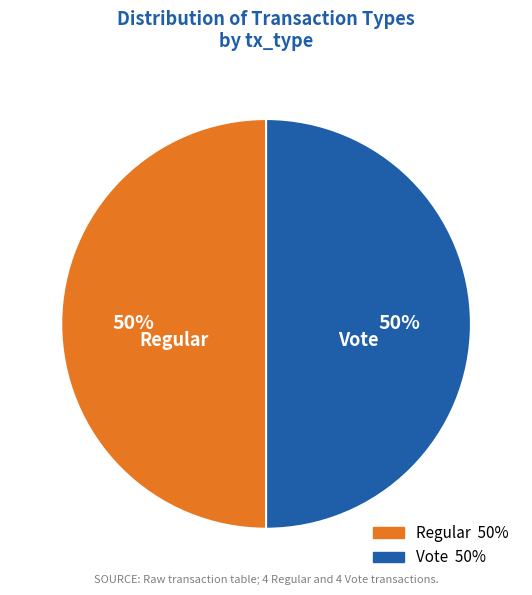

What percentage is the Vote slice, to the nearest percent?

50%